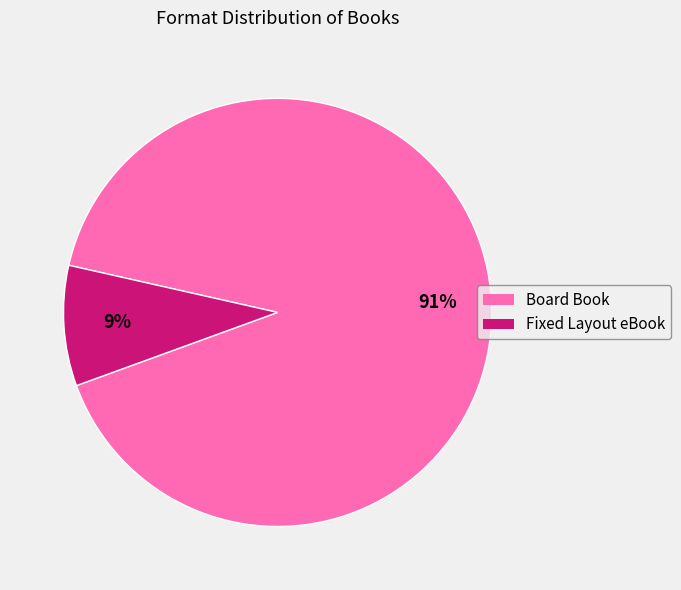

Between Board Book and Fixed Layout eBook, which is larger?

Board Book